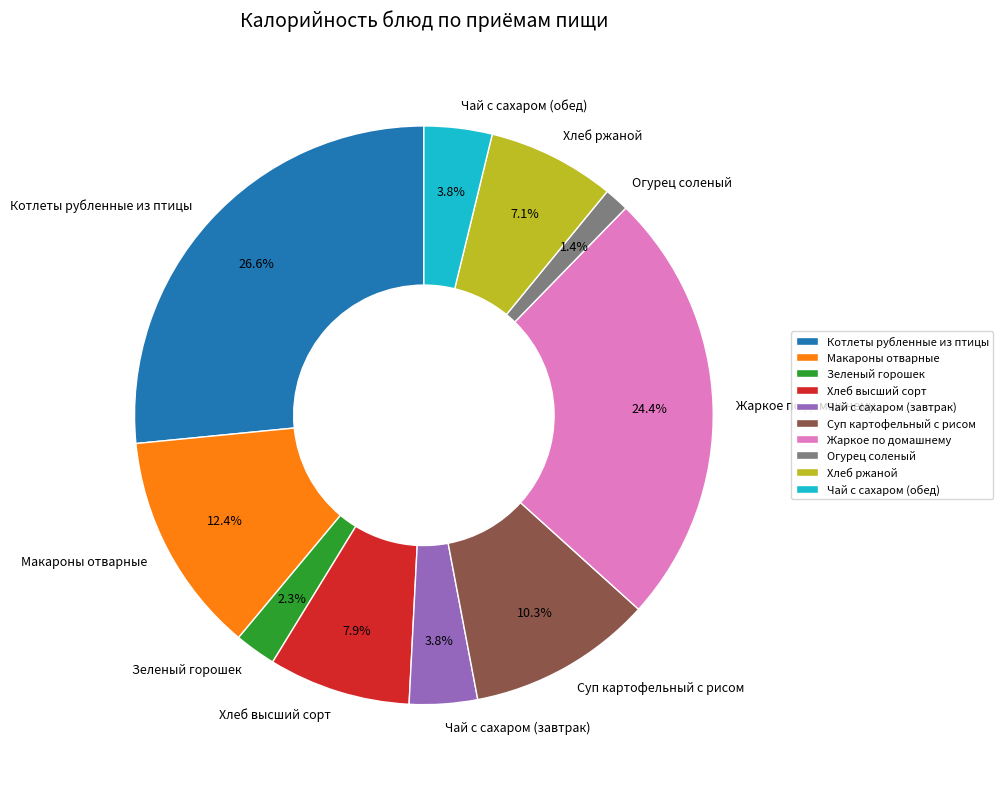

Do Чай с сахаром (завтрак) and Чай с сахаром (обед) together represent more than half of the pie?

No